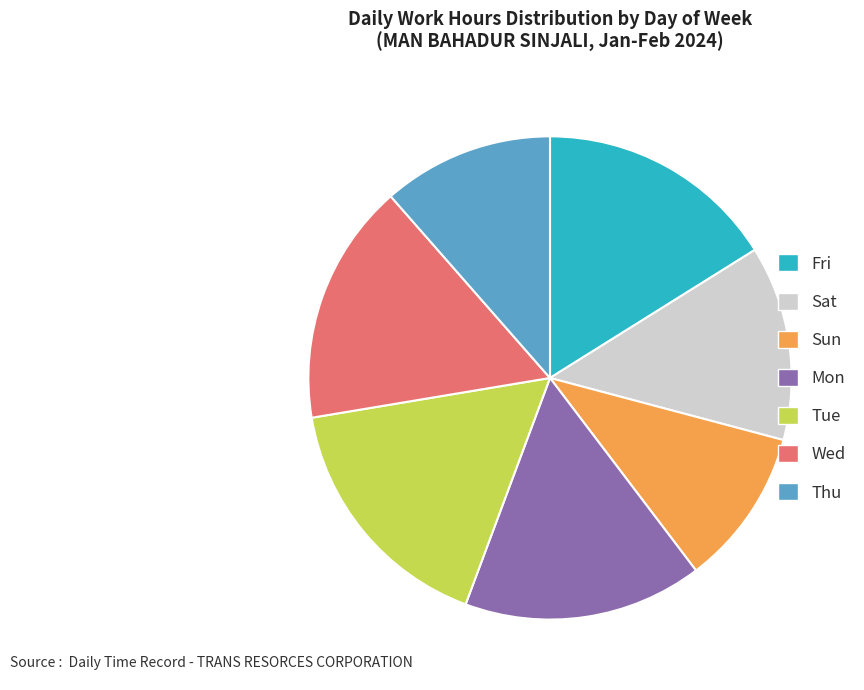

Does any single category account for the majority?

No